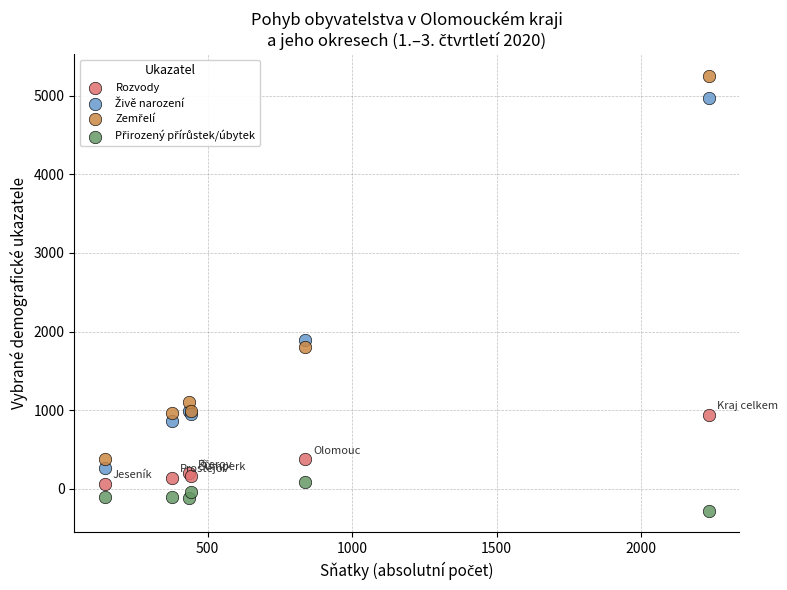

What is the X range (max minus min) for the scatter plot?

2091